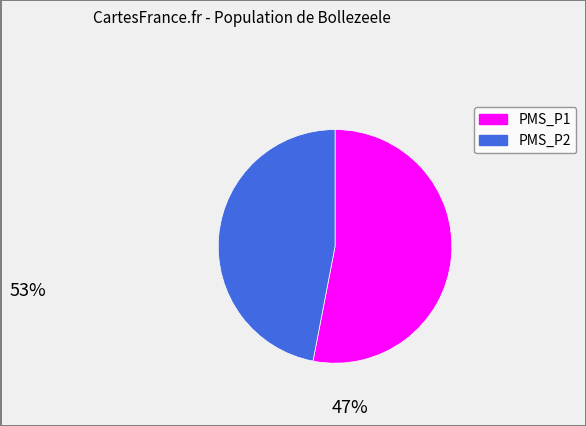

Combined, do PMS_P1 and PMS_P2 account for over 50%?

Yes